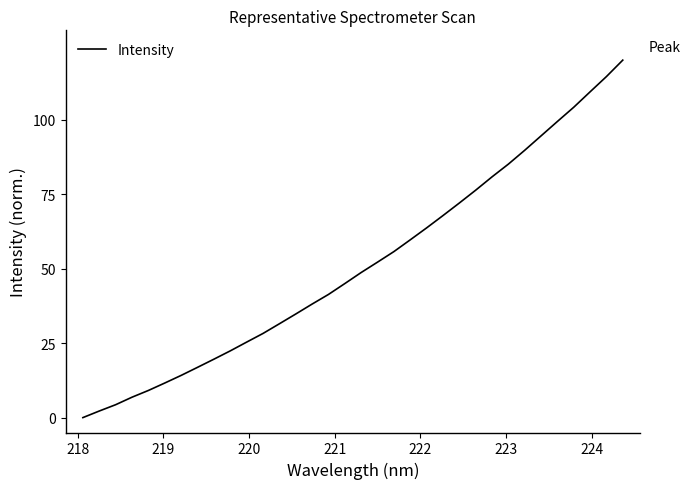

What is the difference between the maximum and minimum values?

120.0